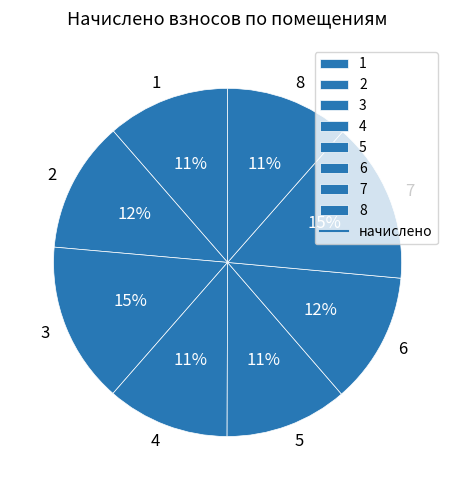

Do 1 and 2 together represent more than half of the pie?

No